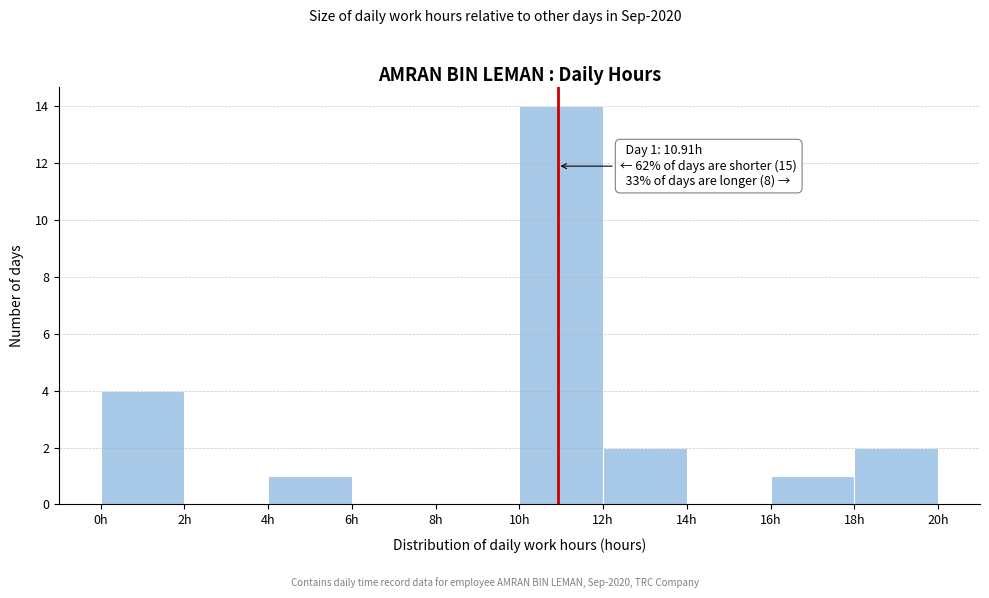

Which range on the x-axis has the tallest bar?

10 to 12